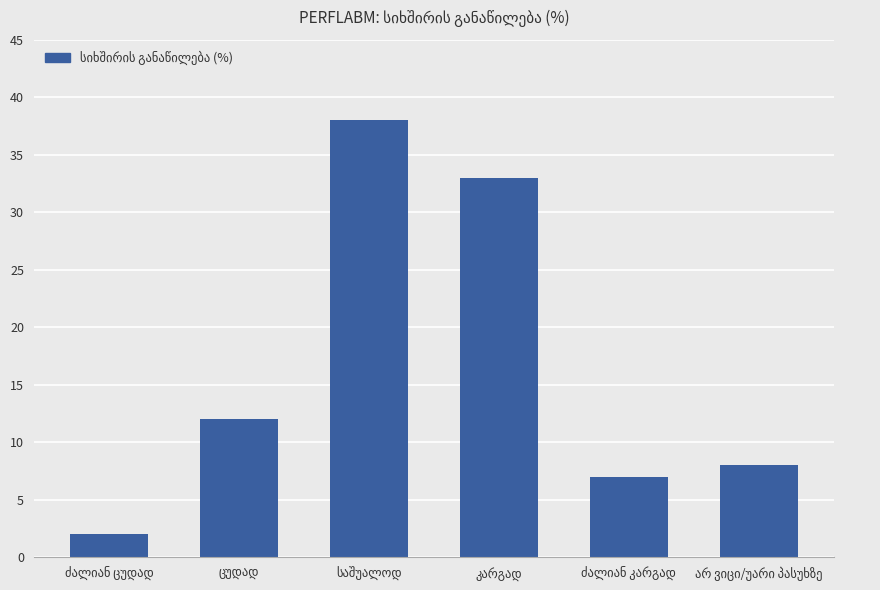

What is the sum of all values?

100